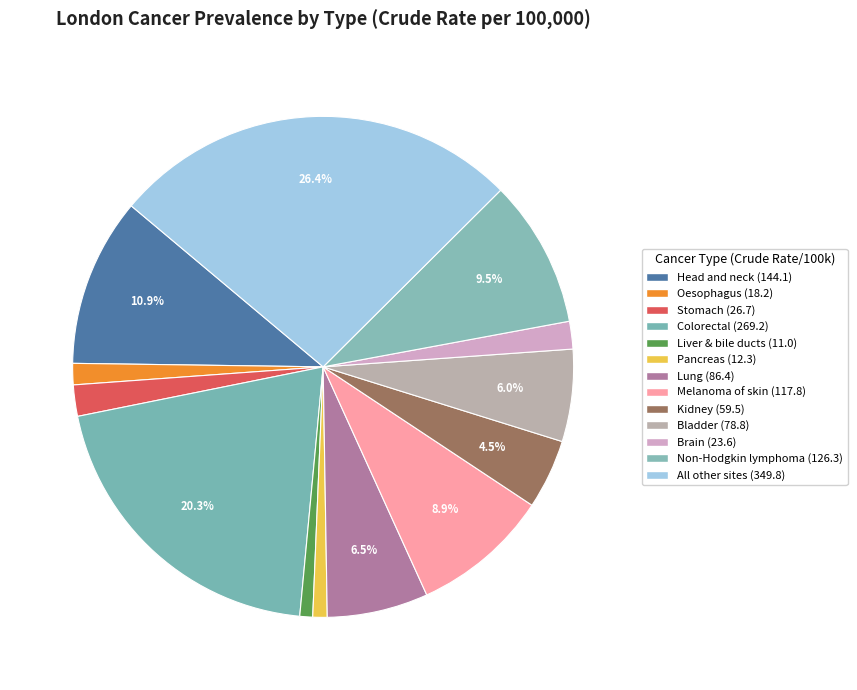

To the nearest percent, what is the combined percentage of Brain and Melanoma of skin?

11%